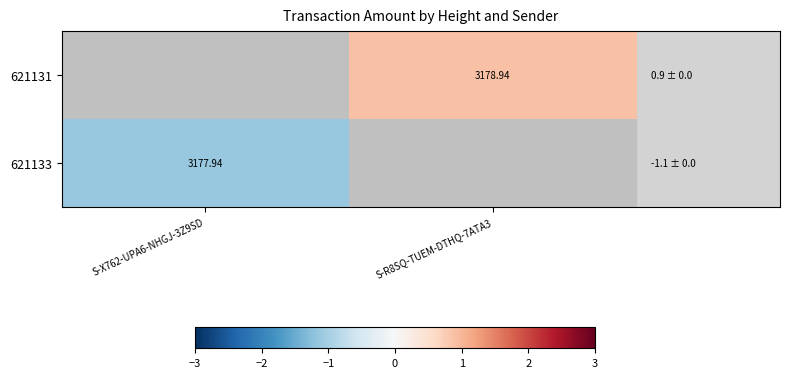

Between S-X762-UPA6-NHGJ-3Z9SD and S-R8SQ-TUEM-DTHQ-7ATA3, which is larger?

S-R8SQ-TUEM-DTHQ-7ATA3